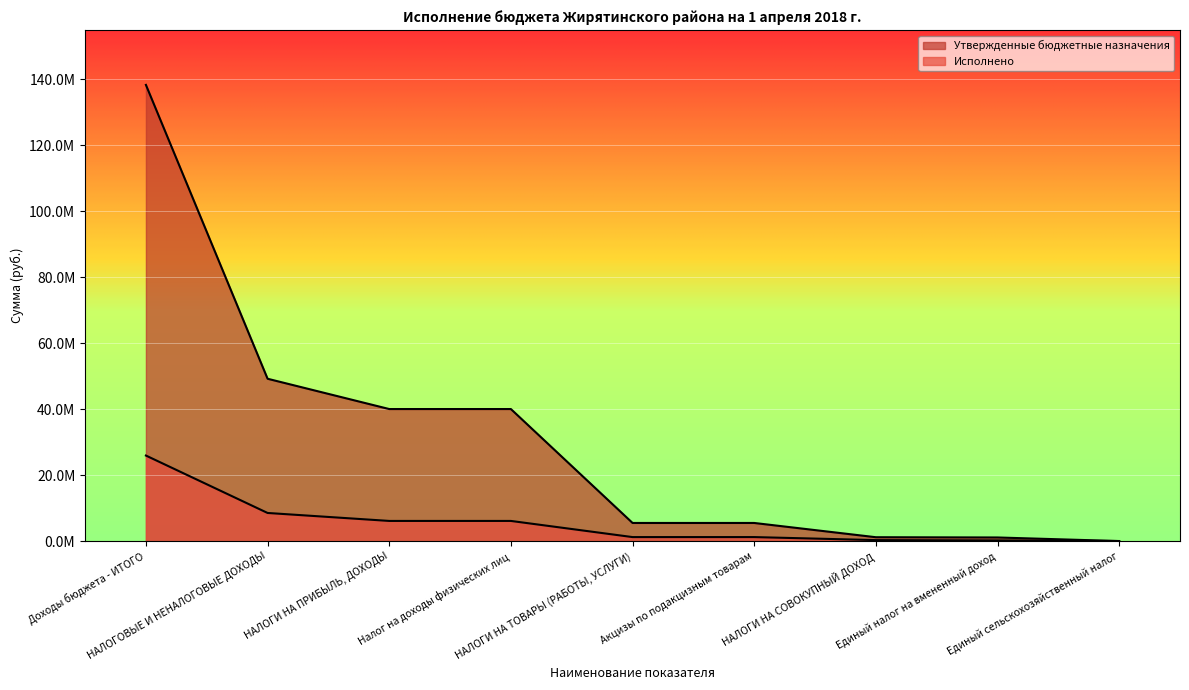

Does the chart display data point markers on the line(s)?

No